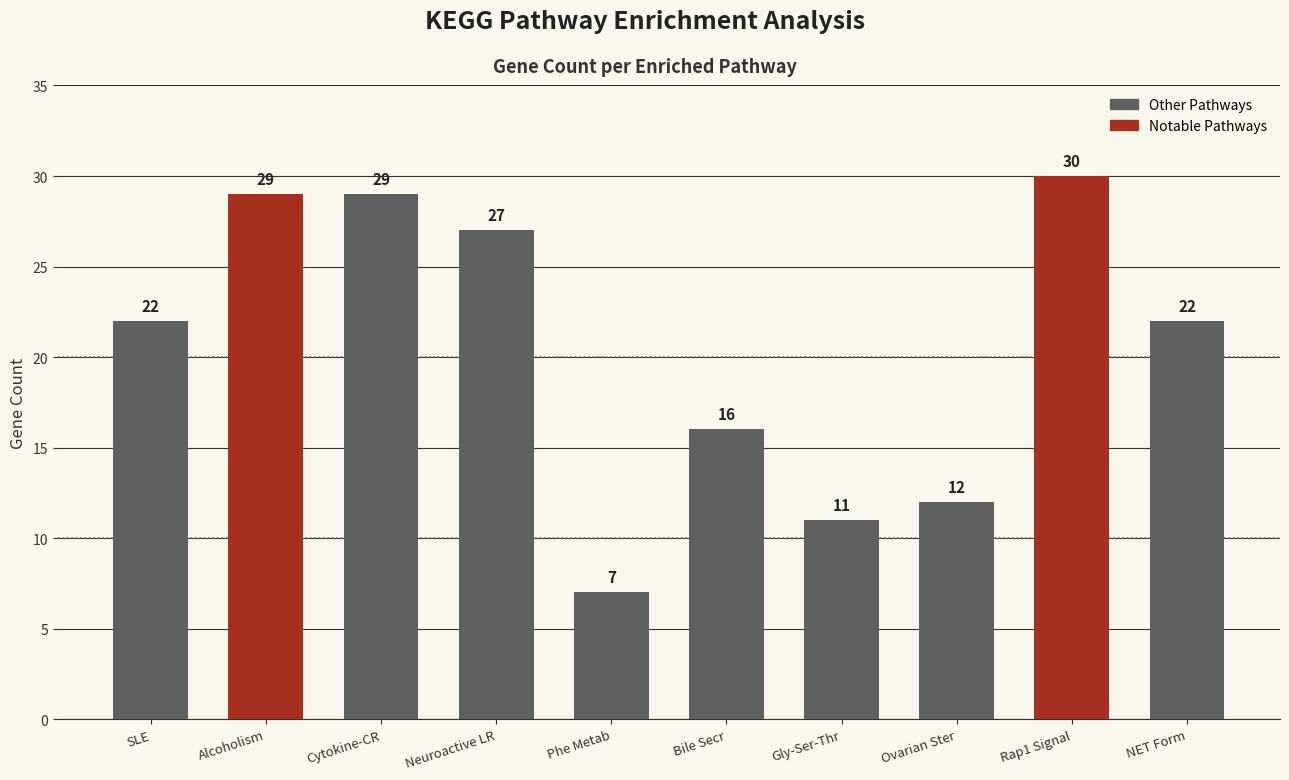

What position from the right is SLE?

10